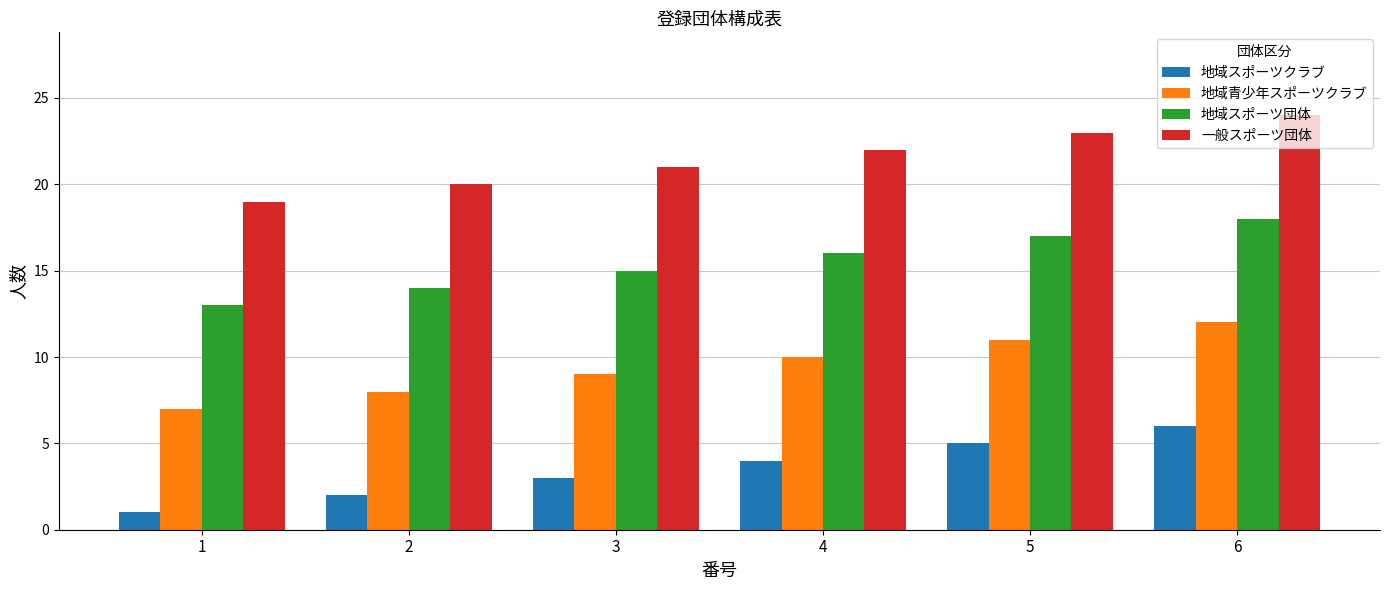

Reading left to right, what are all the values shown in this chart?

地域スポーツクラブ: 1=1	2=2	3=3	4=4	5=5	6=6
地域青少年スポーツクラブ: 1=7	2=8	3=9	4=10	5=11	6=12
地域スポーツ団体: 1=13	2=14	3=15	4=16	5=17	6=18
一般スポーツ団体: 1=19	2=20	3=21	4=22	5=23	6=24